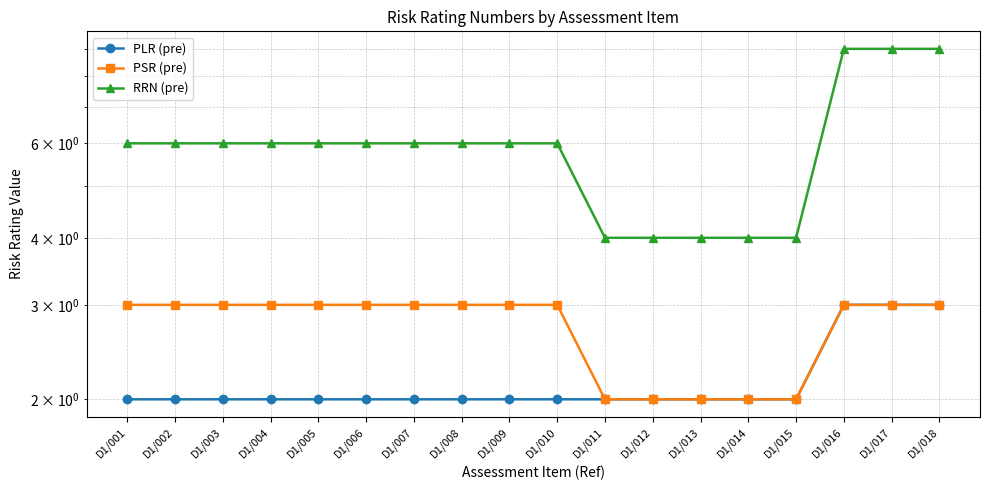

Which series has the largest total across all categories?

RRN (pre)